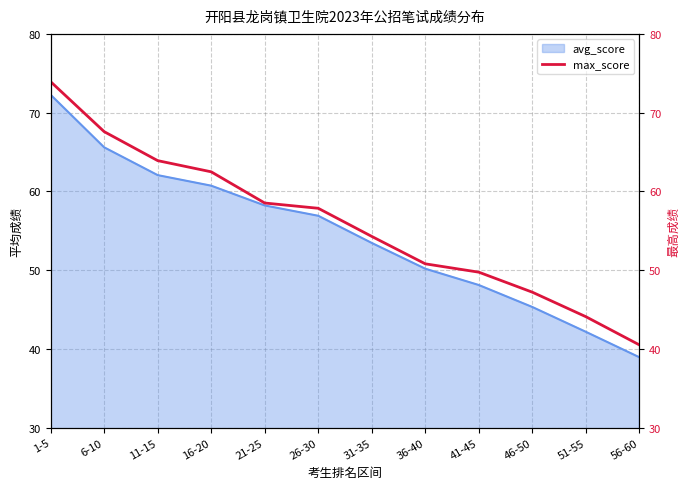

What is the lowest value of the avg_score series?

39.0